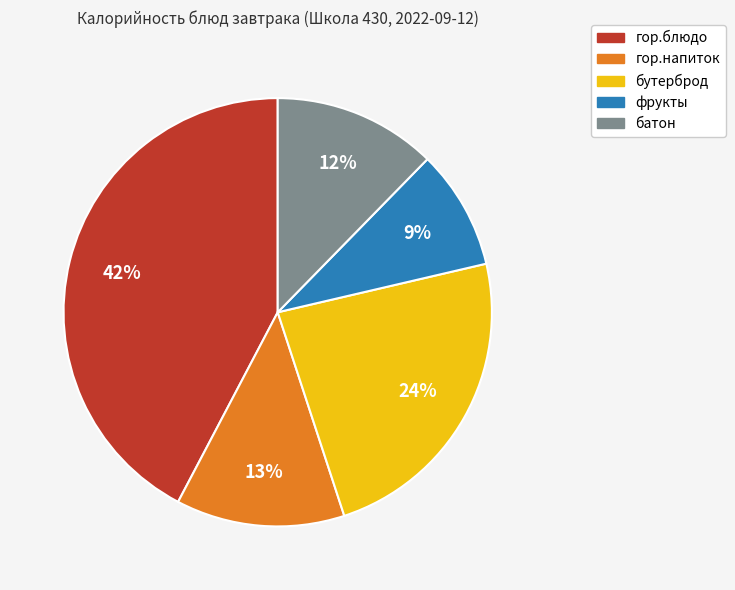

Which has a higher value, гор.напиток or гор.блюдо?

гор.блюдо